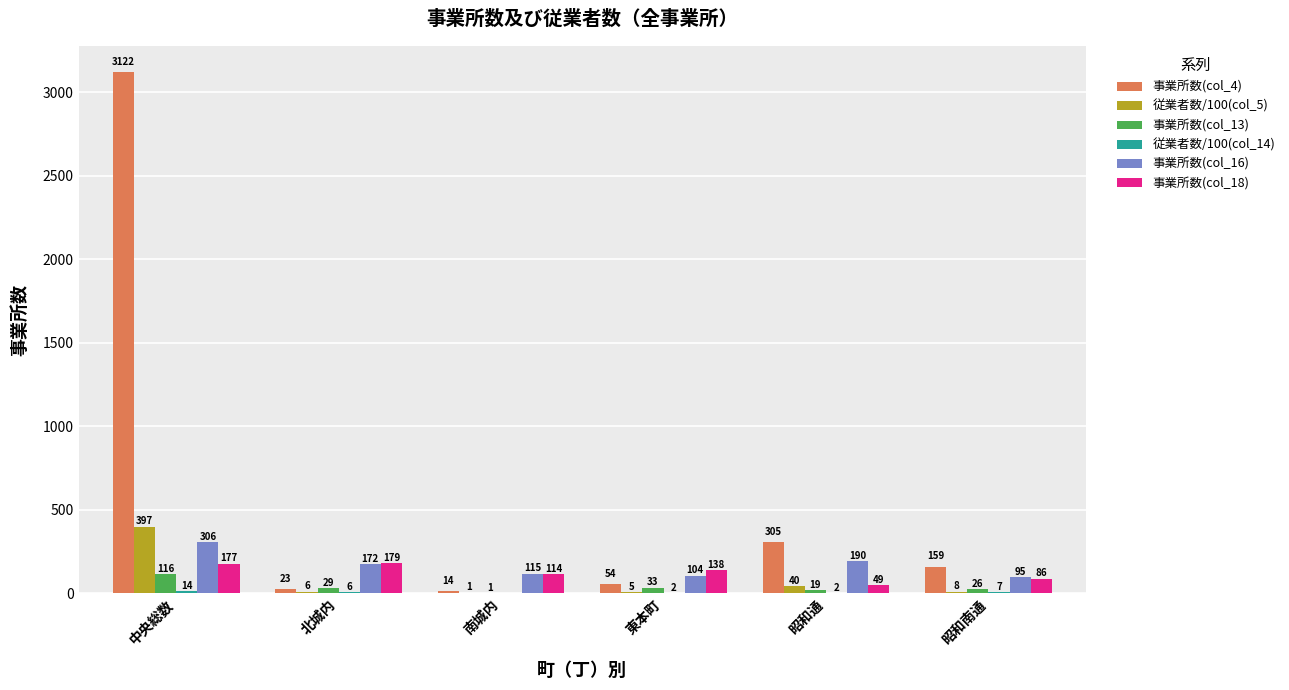

At which category is the sum across all series the highest?

中央総数